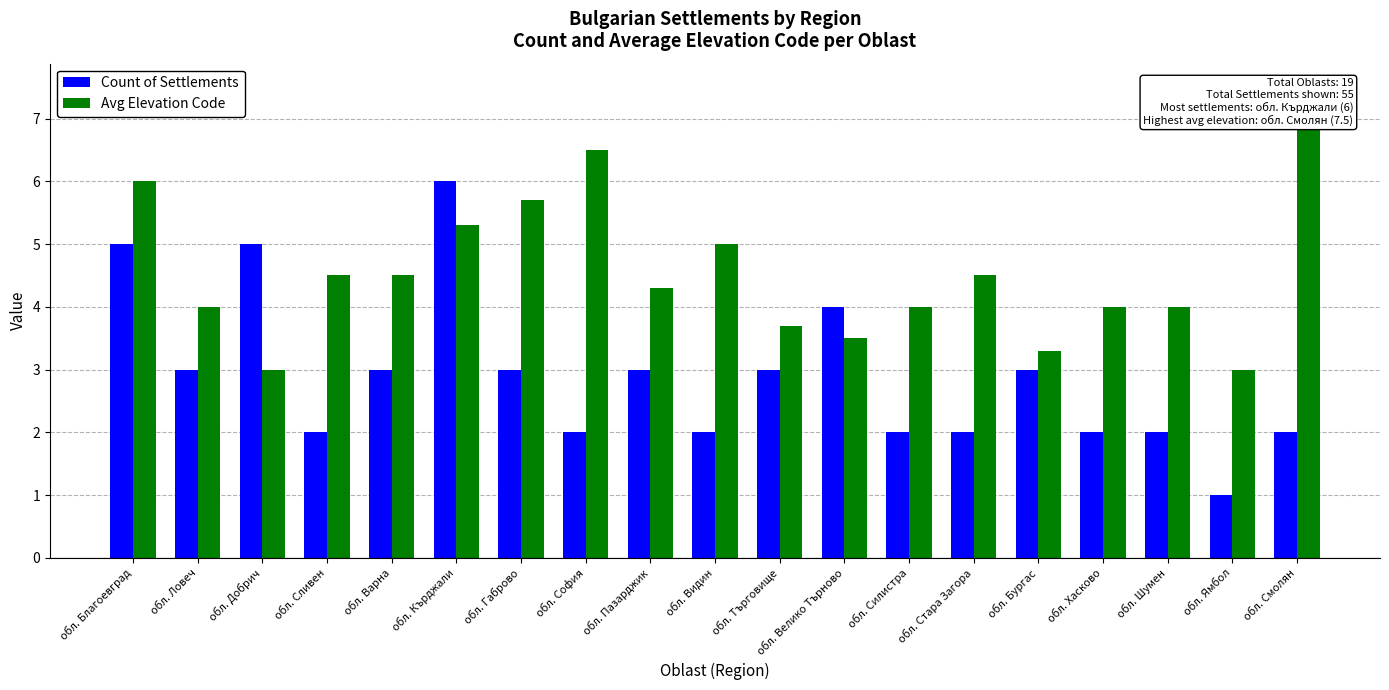

What is the spread (max minus min) of values at обл. София?

4.5